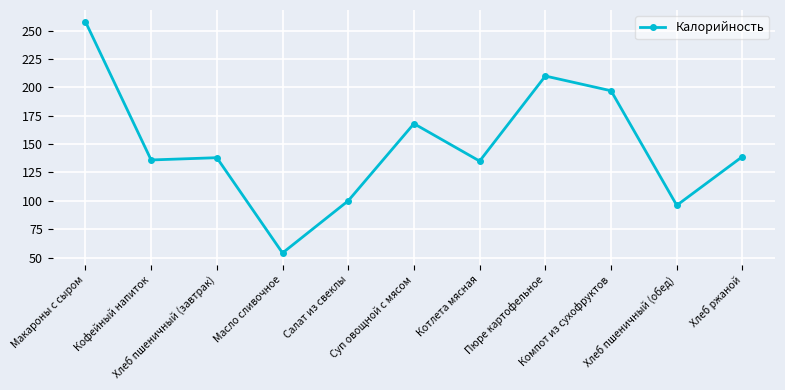

What is the difference between the maximum and minimum values?

204